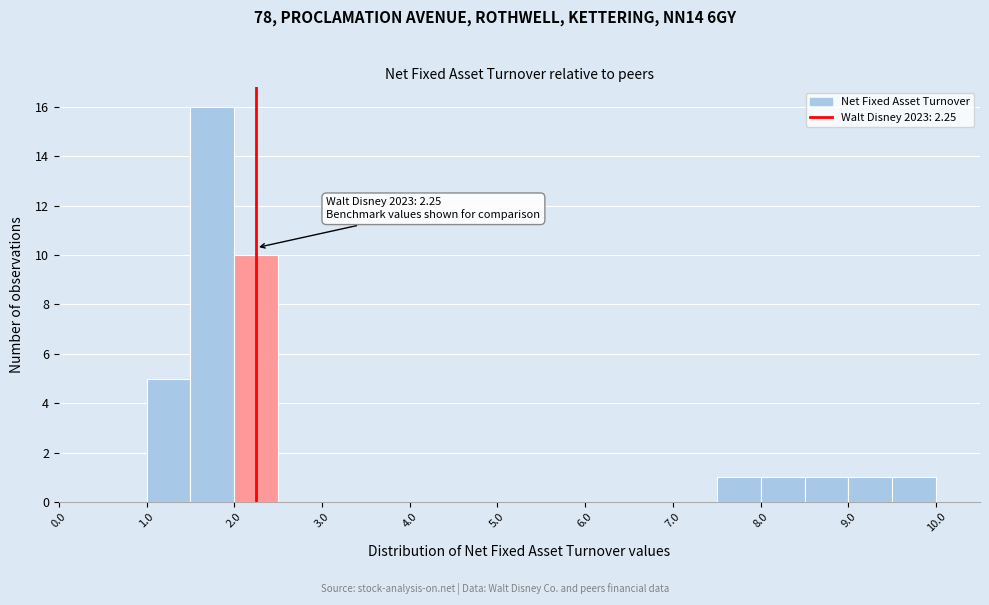

Over which range of the x-axis is the bar tallest?

1.5 to 2.0